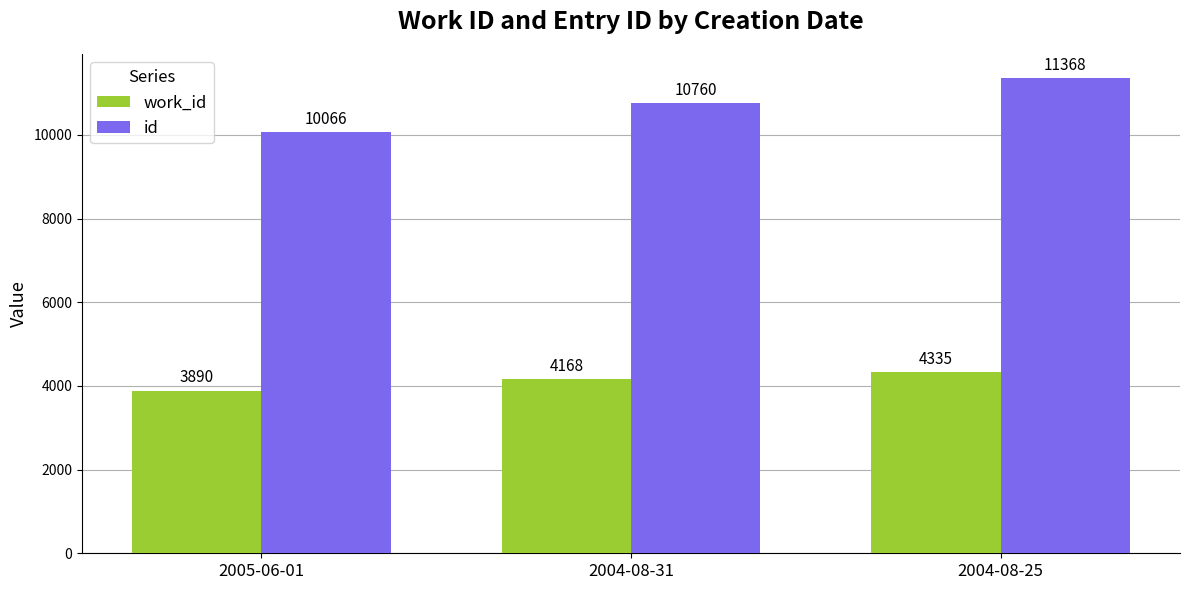

Does the chart contain stacked bars?

No